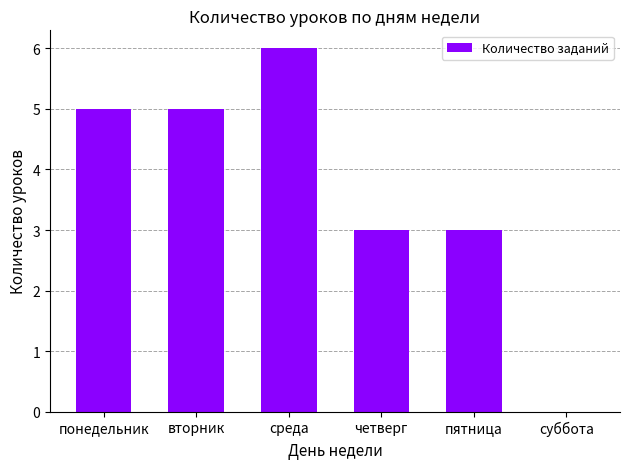

The value at вторник is 5. True or false?

True